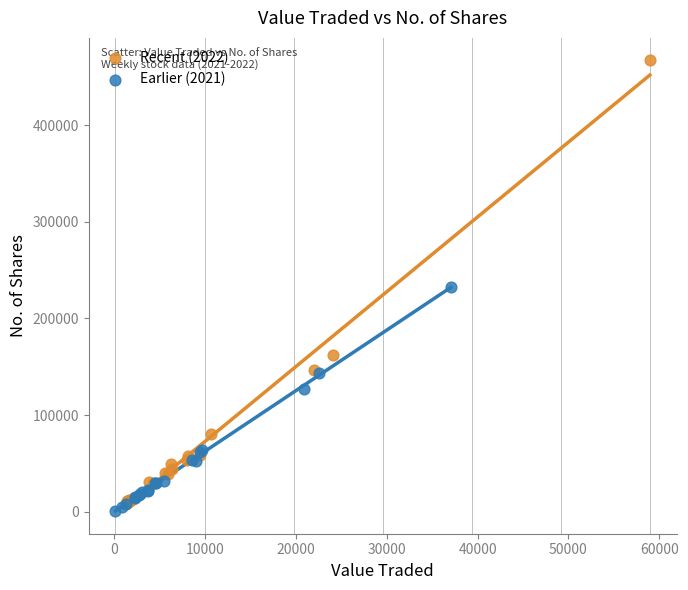

Which series has the largest Y range (max minus min)?

Recent (2022)